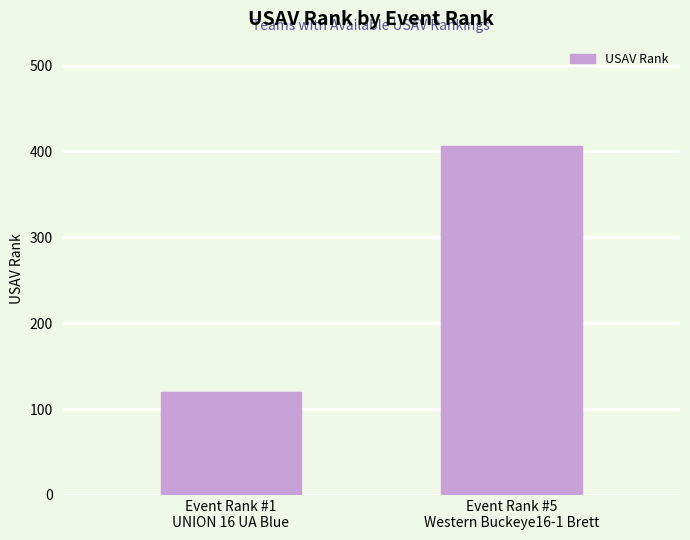

What position from the right is Event Rank #5
Western Buckeye16-1 Brett?

1